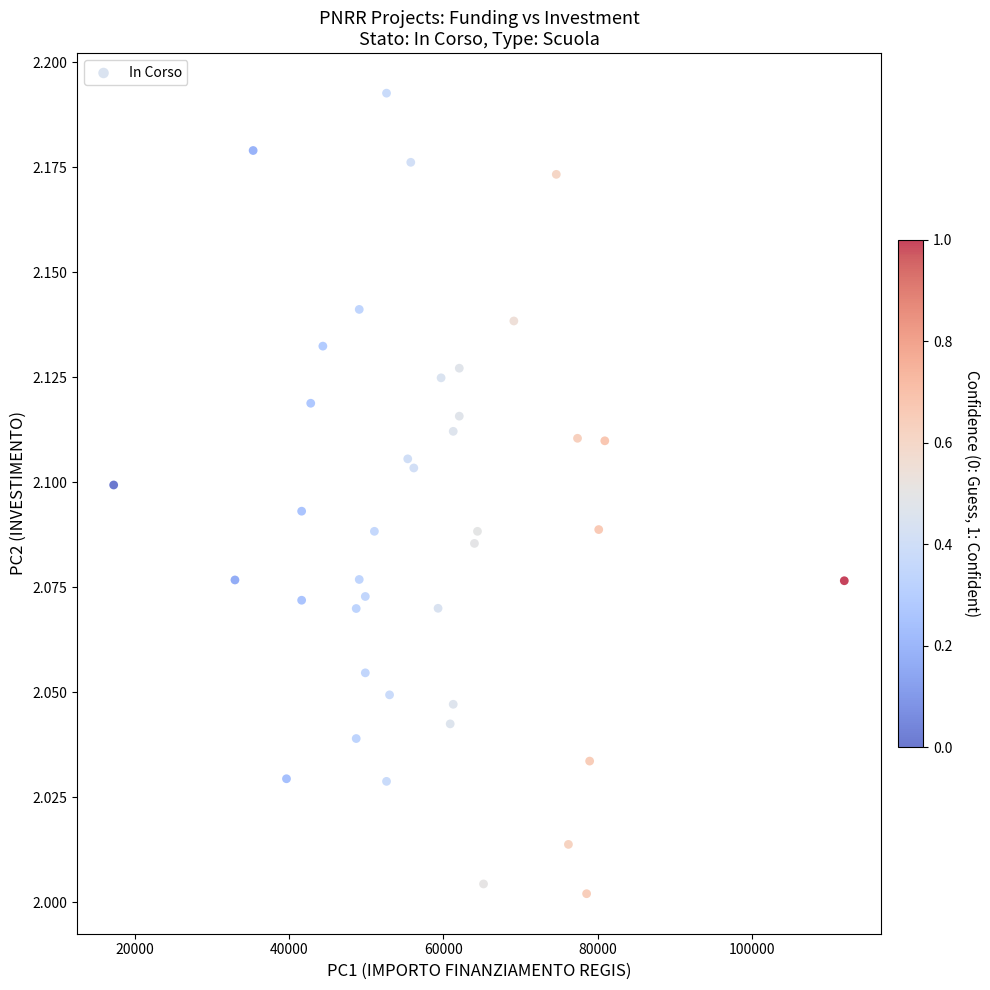

What is the range of X values (max minus min)?

94665.7